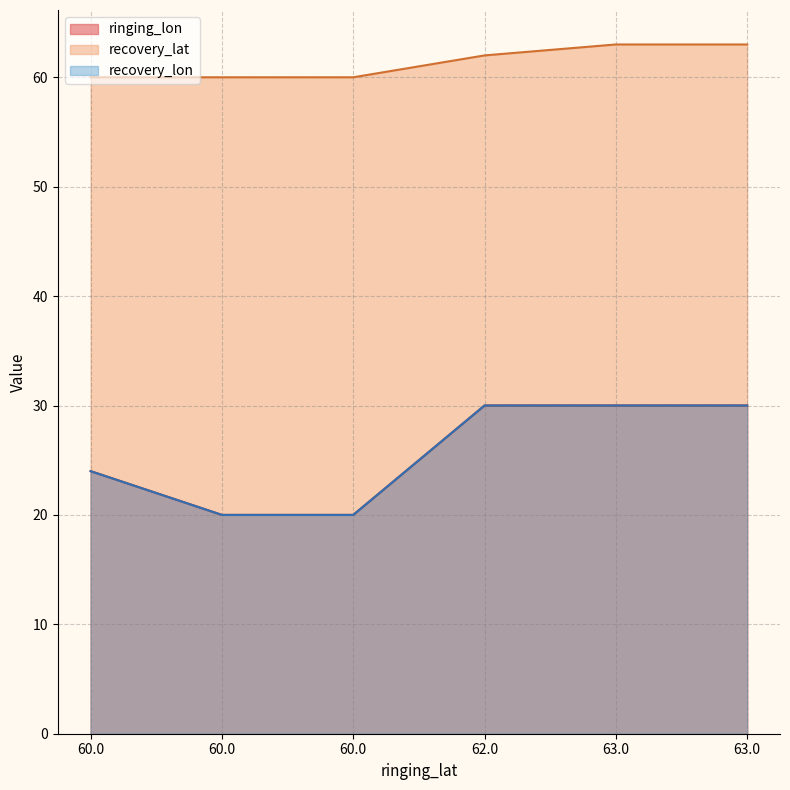

How many lines are shown in the chart?

3